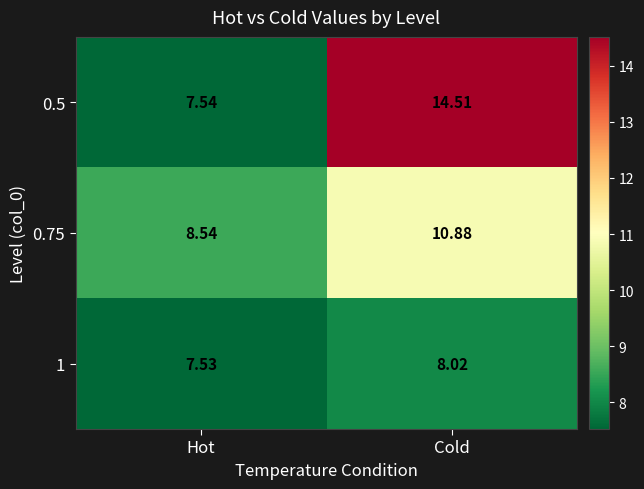

Where is 1 nearest to the value 7?

Hot